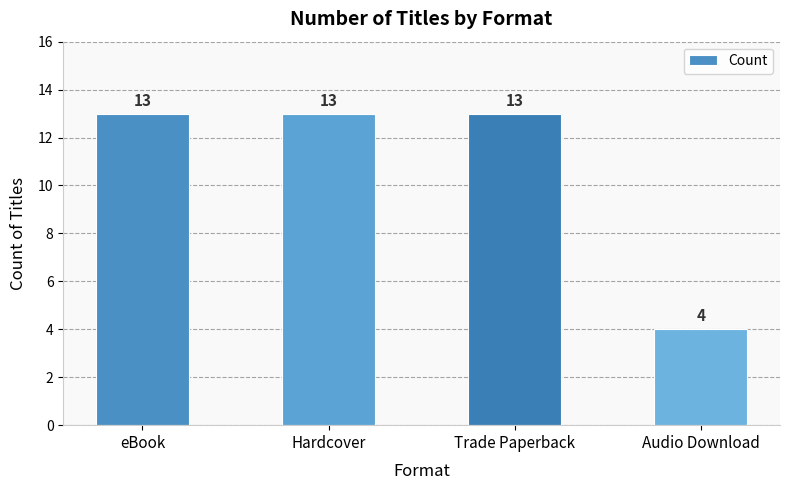

The value at Hardcover is 5. True or false?

False